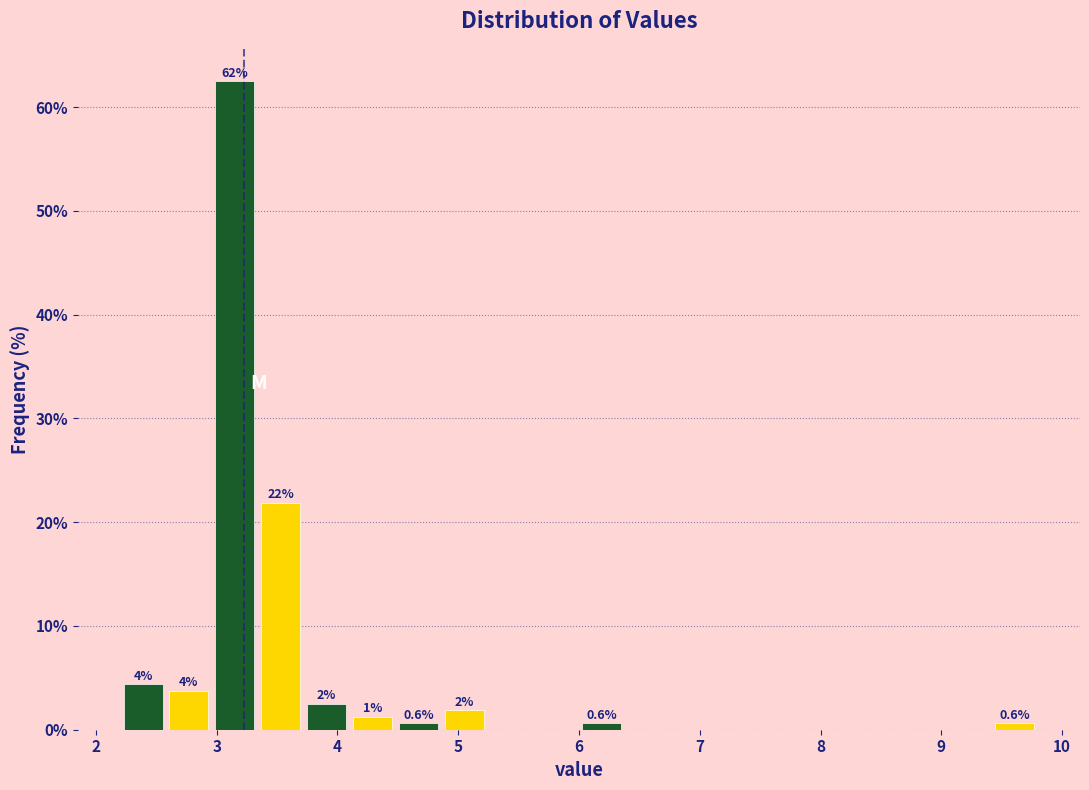

Around what value on the x-axis is the tallest bar? Give the approximate position of its centre, as read against the axis.

3.2